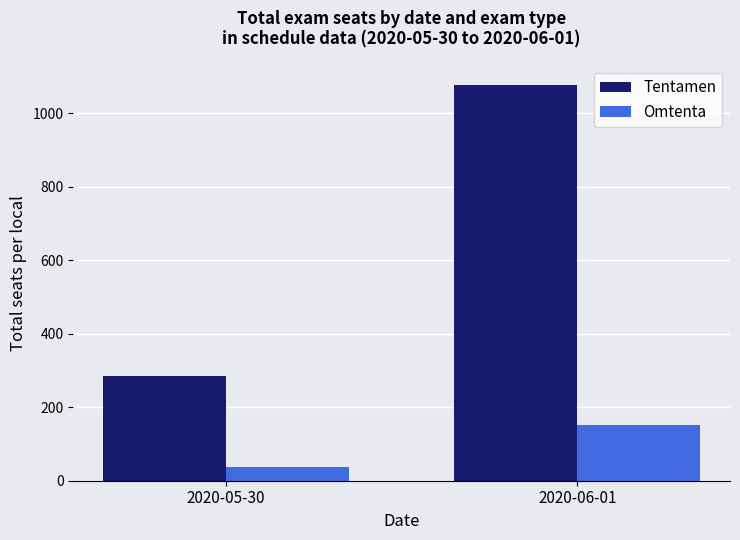

What are all the series names shown in the legend?

Tentamen, Omtenta